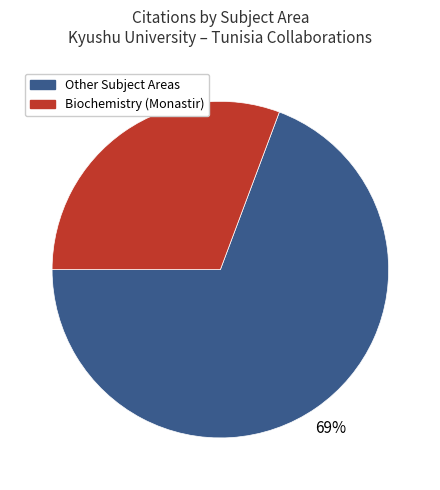

Does any single category account for the majority?

Yes